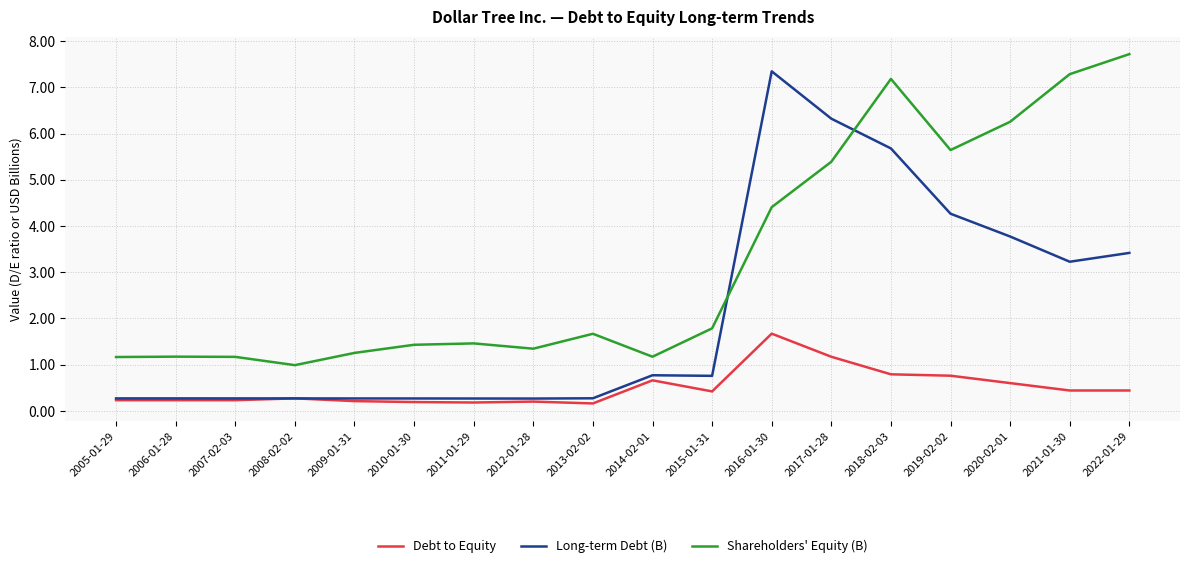

True or false: Shareholders' Equity (B) and Debt to Equity intersect in this chart.

False